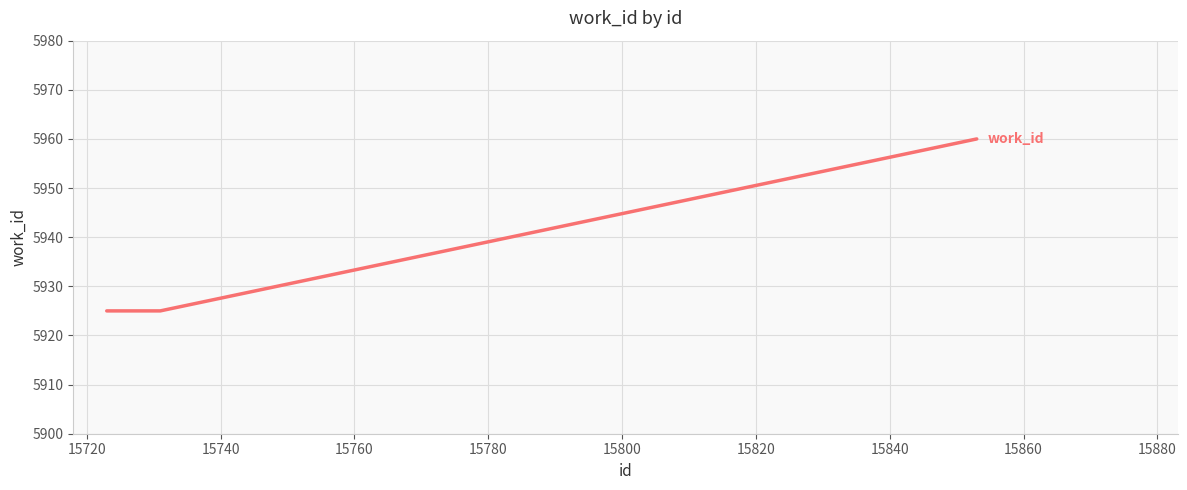

What is the smallest value displayed?

5925